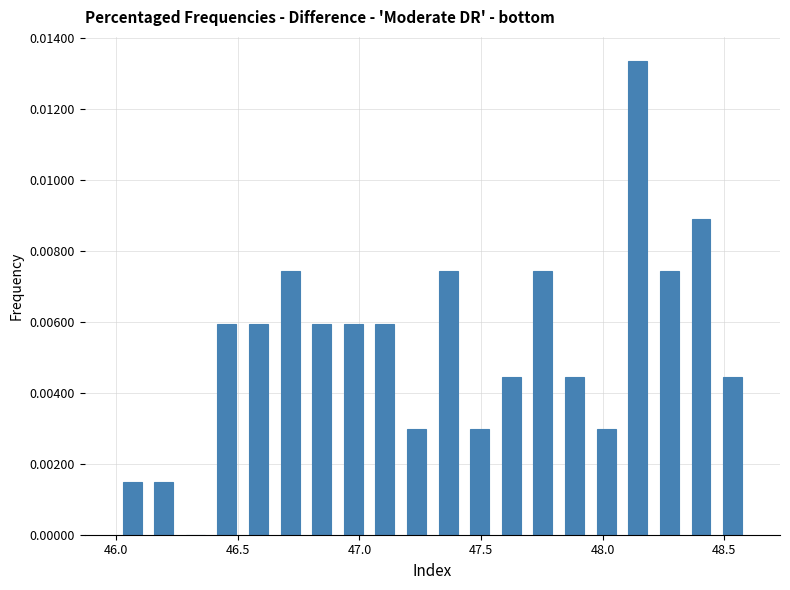

Read against the x-axis, roughly where is the centre of the tallest bar?

48.15